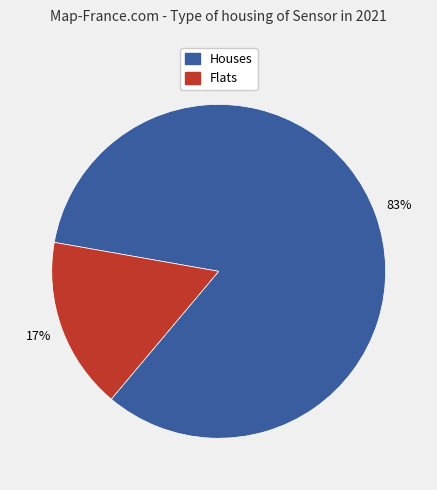

Does any single category account for the majority?

Yes